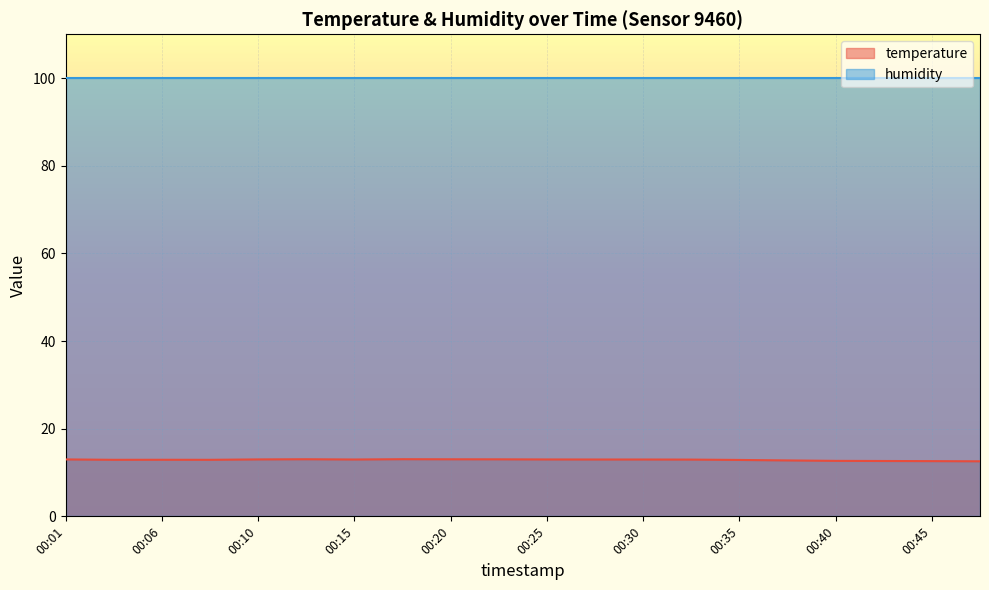

True or false: humidity and temperature cross at least once.

False